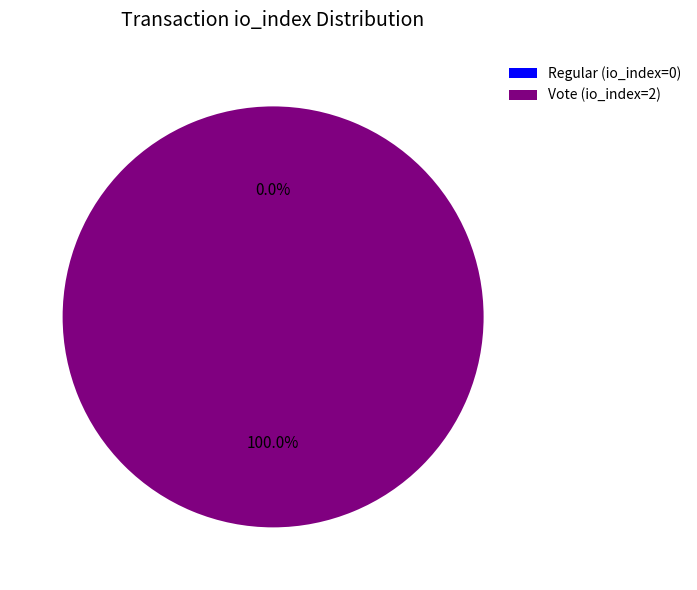

Does any single category account for the majority?

Yes